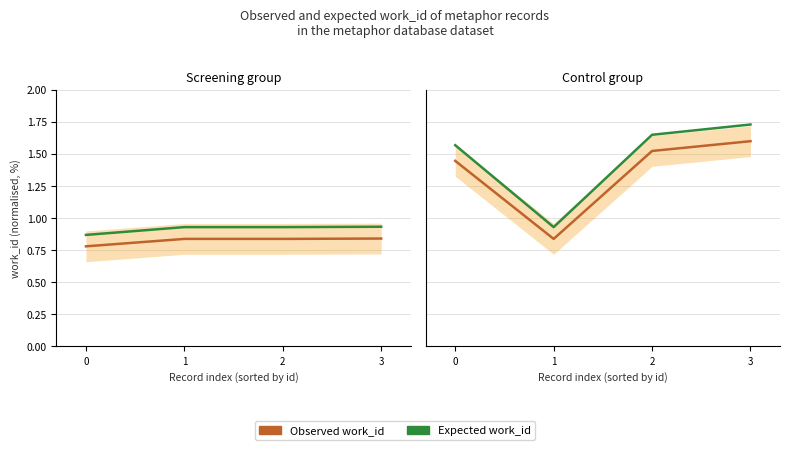

How many Observed work_id values are between 1 and 2?

3